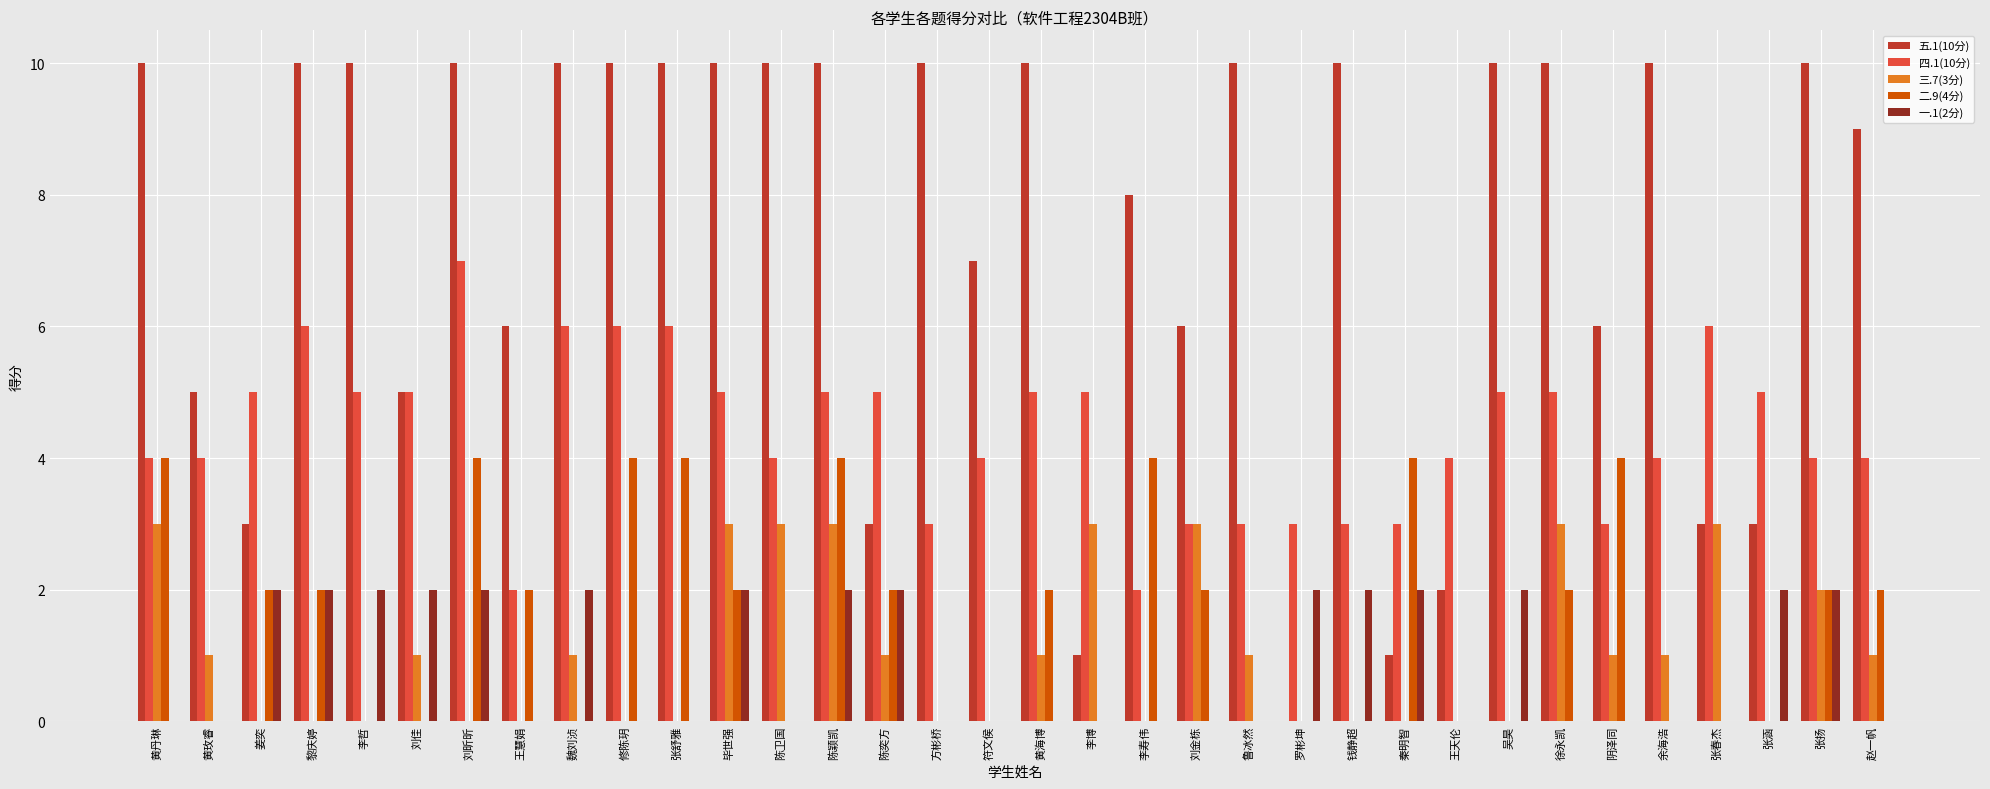

What is the total value across all series at 赵一帆?

16